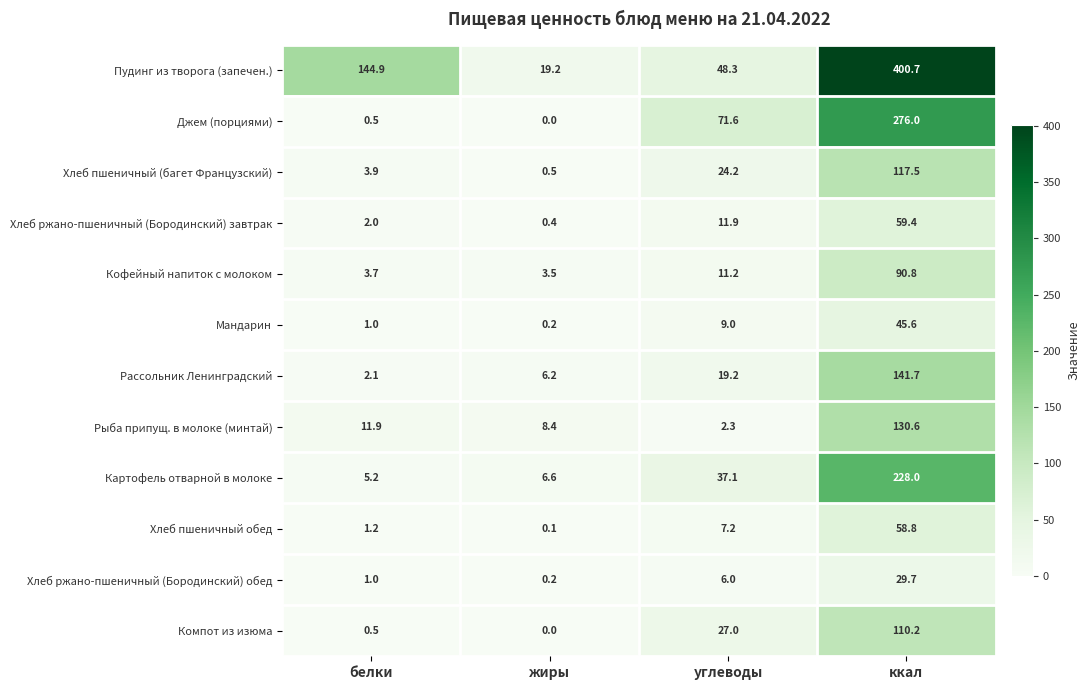

At which category is the sum across all series the highest?

ккал